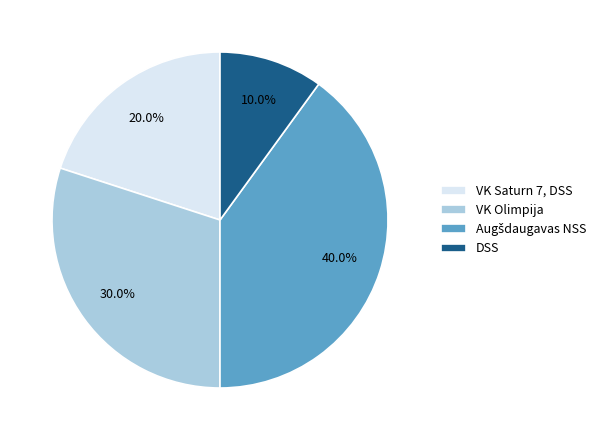

Count the number of slices in the pie.

4